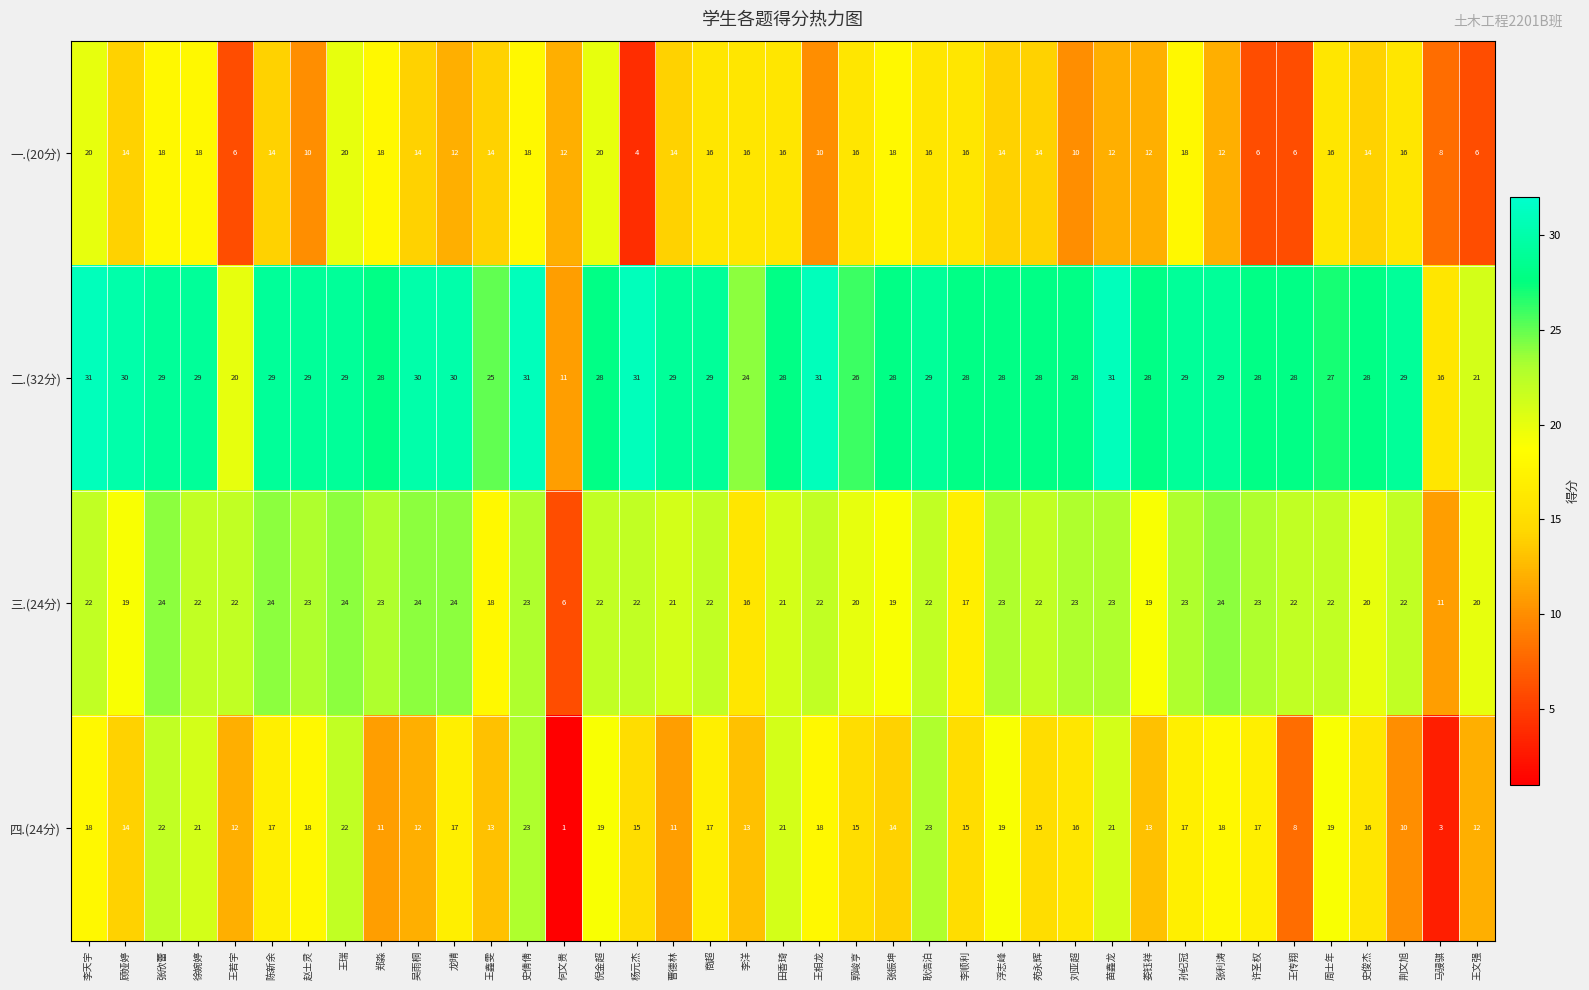

True or false: 四.(24分) has a value of 3 at 马骎骐.

True